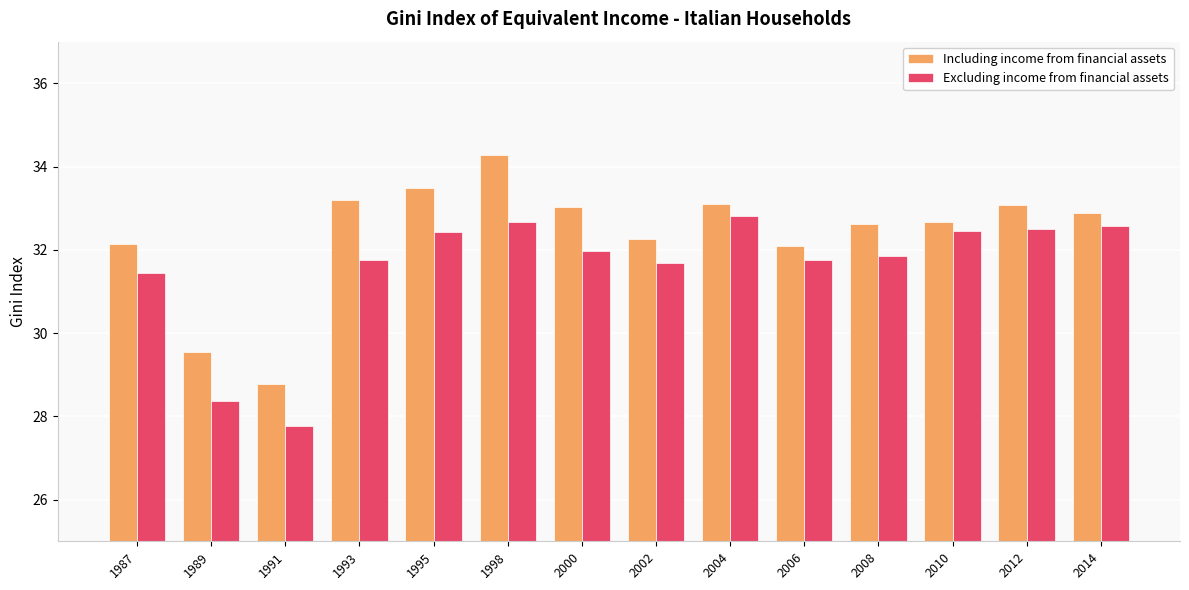

What is the smallest value displayed?

27.8